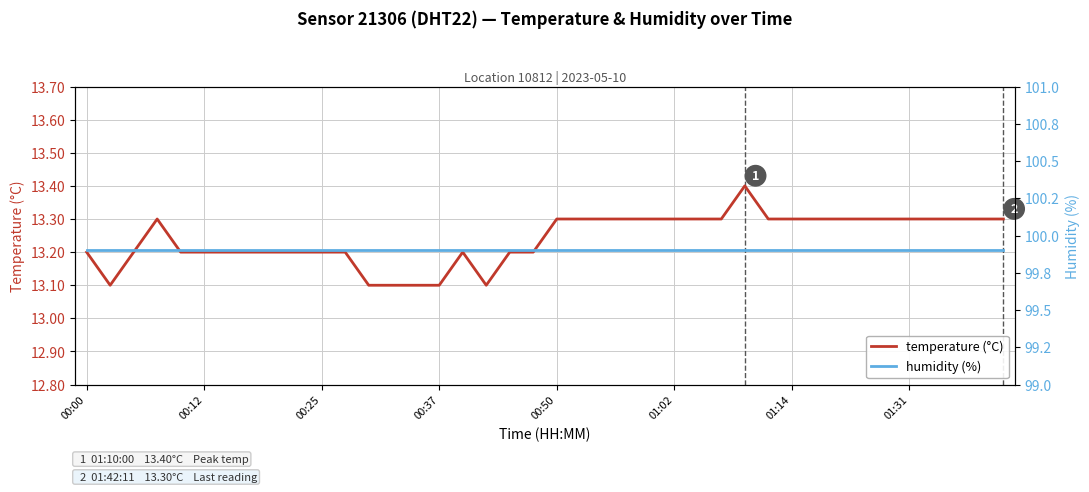

Is it true that temperature (°C) equals 8.6 at 01:02?

False